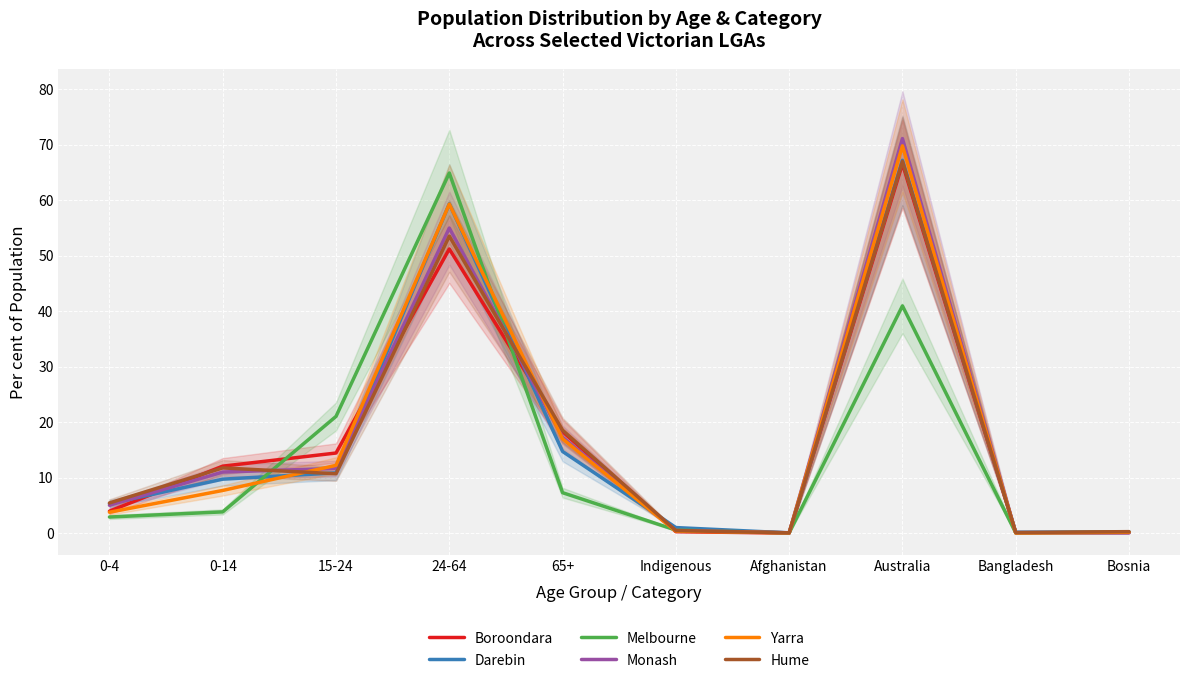

Does the chart display data point markers on the line(s)?

No